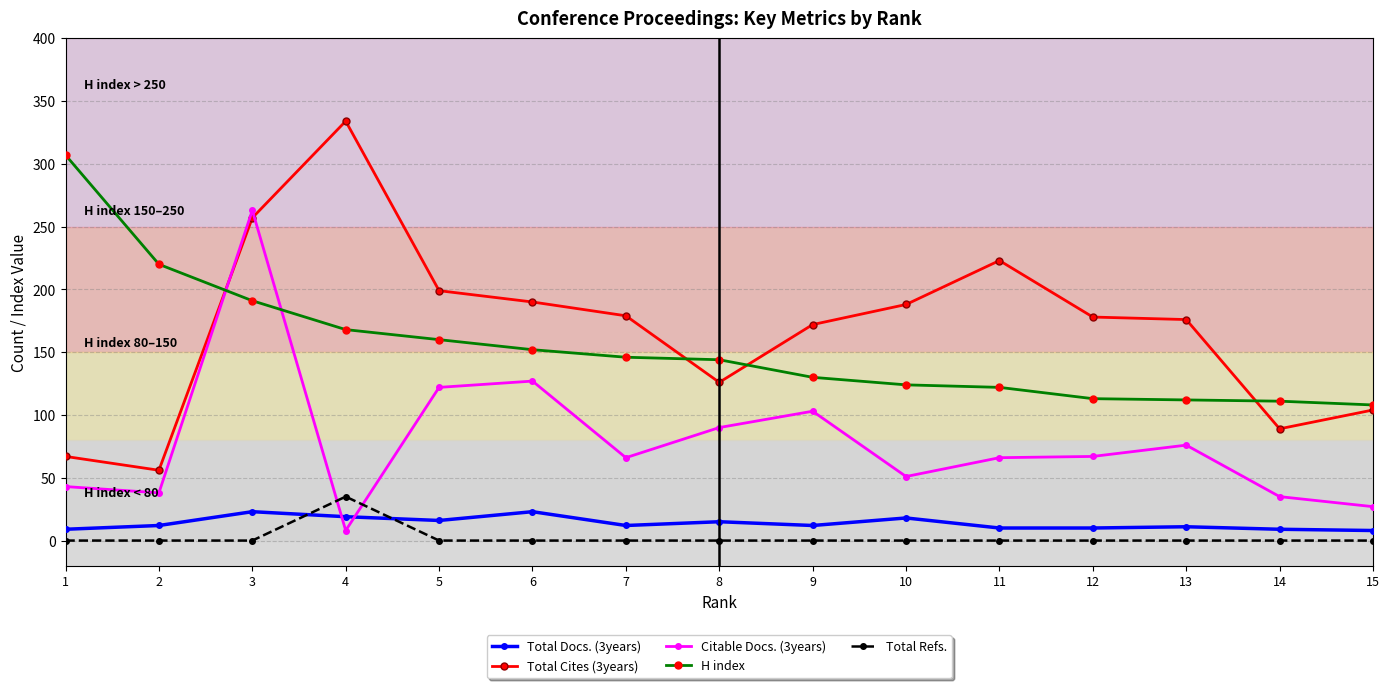

What is the sum of the Total Cites (3years) values at 13 and 4?

510